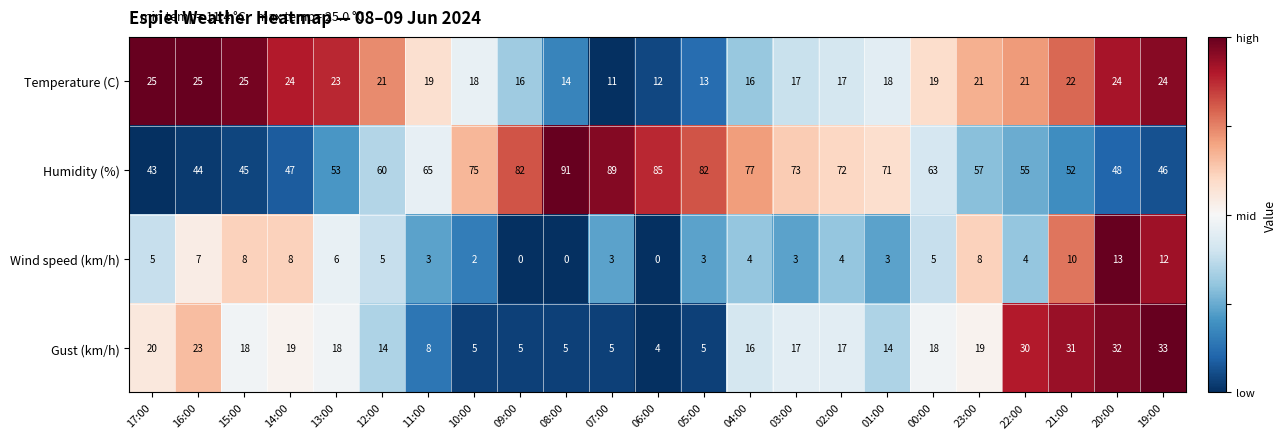

Count the number of categories in the chart.

23